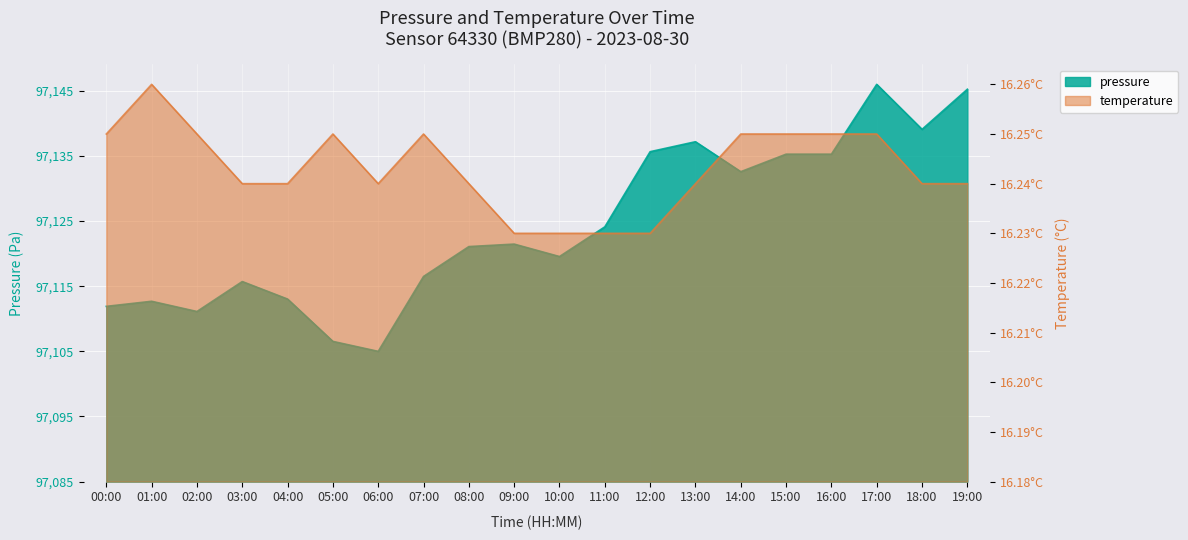

What is the label of the 18th point from the left?

17:00